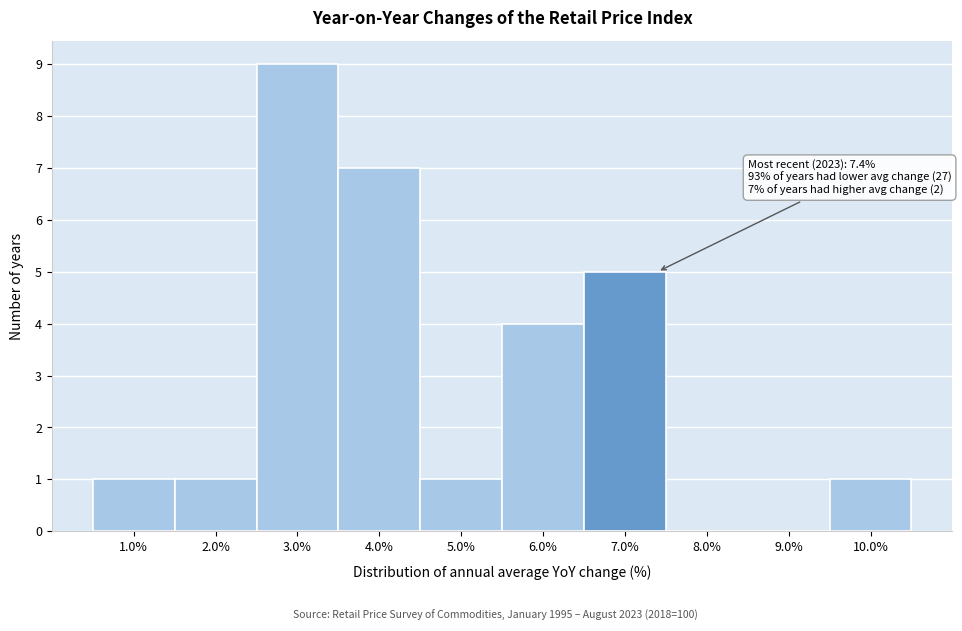

Over which range of the x-axis is the bar tallest?

2.5 to 3.5